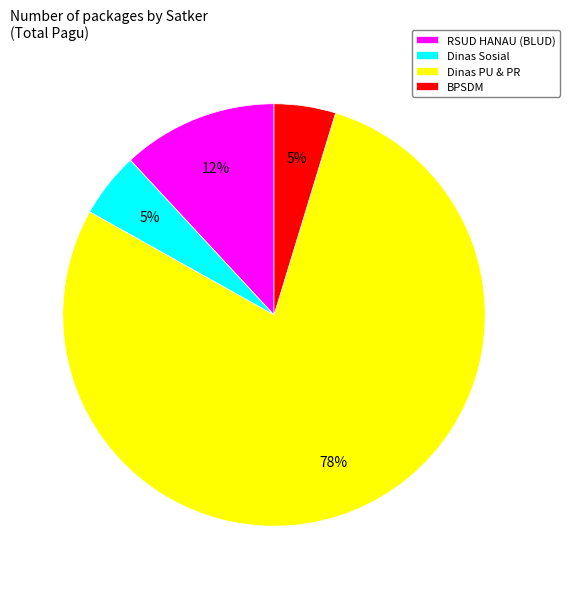

The Dinas PU & PR slice represents 78% of the pie. True or false?

True